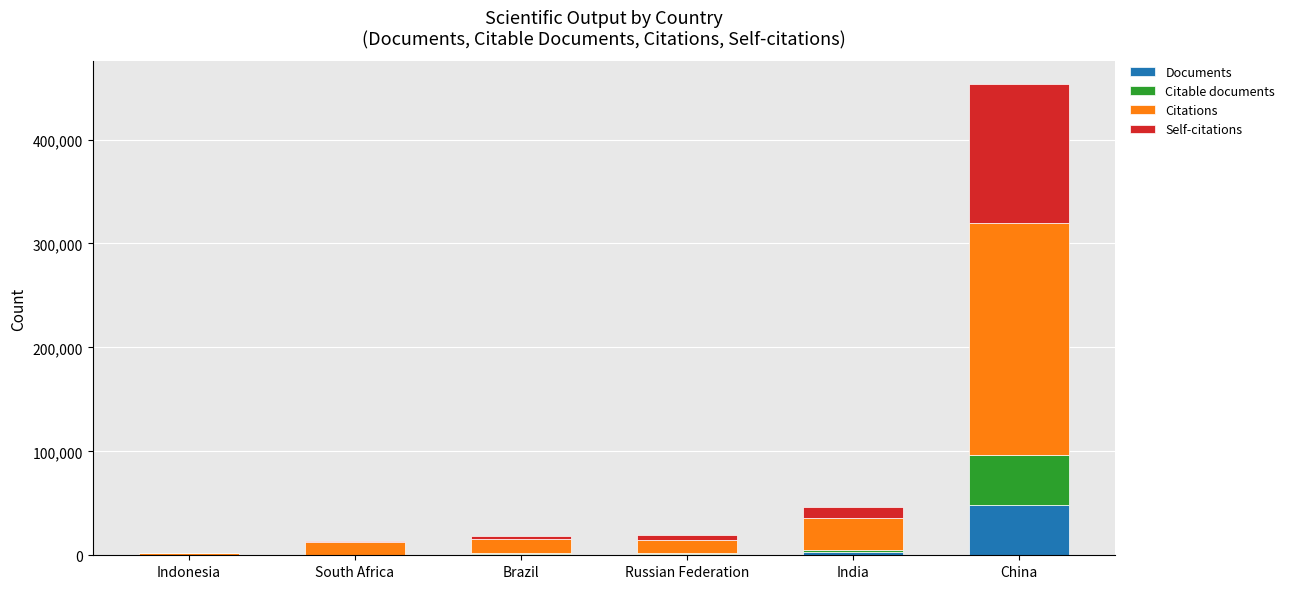

What is the maximum value for Documents?

48491